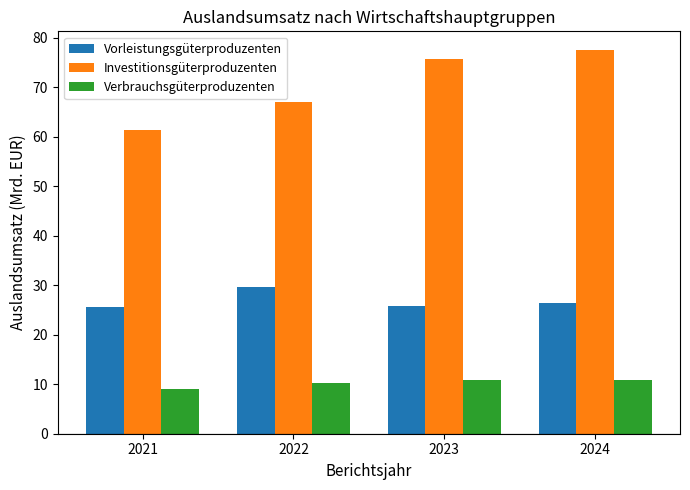

How many bars are there in total?

12